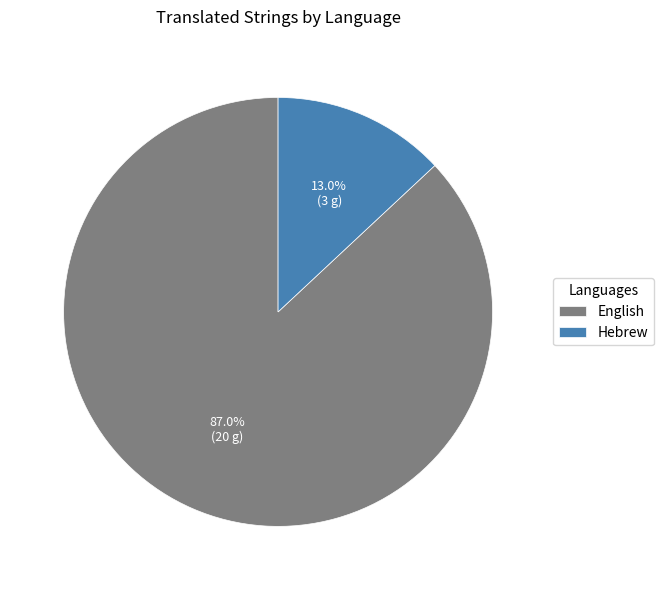

To the nearest percent, what is the combined percentage of English and Hebrew?

100%